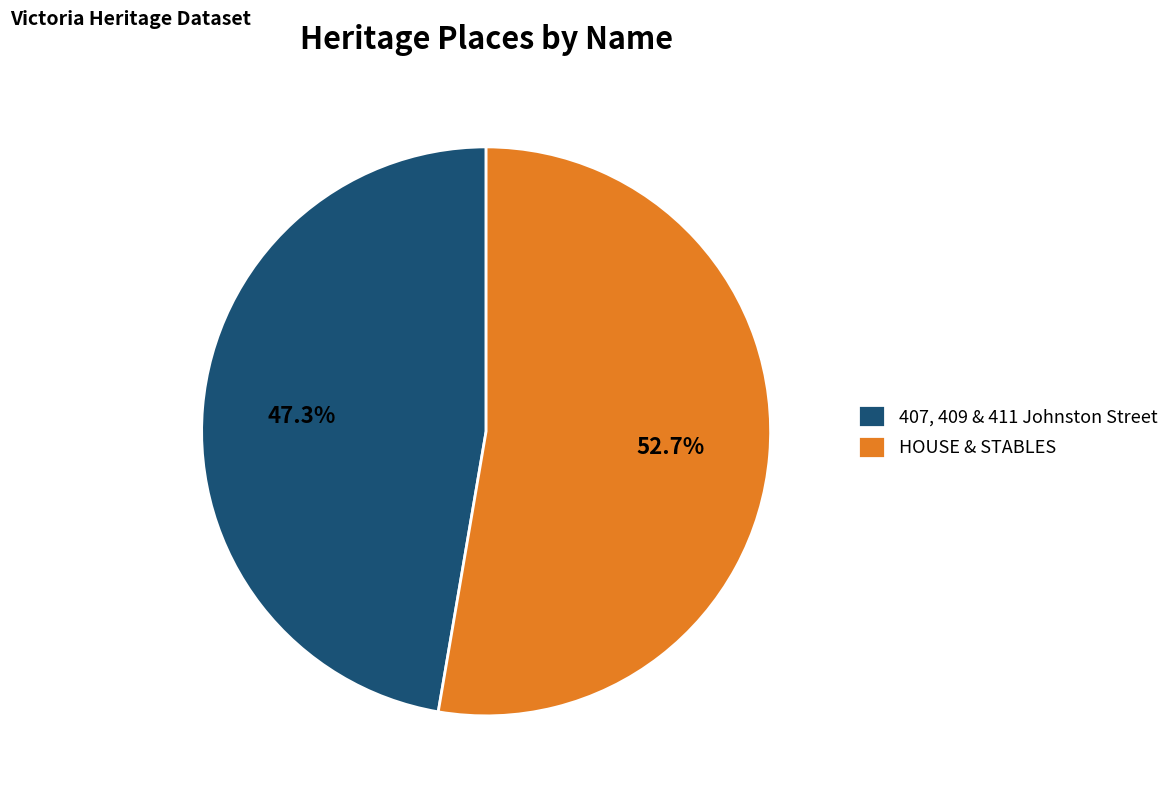

Does HOUSE & STABLES represent more than half of the total?

Yes